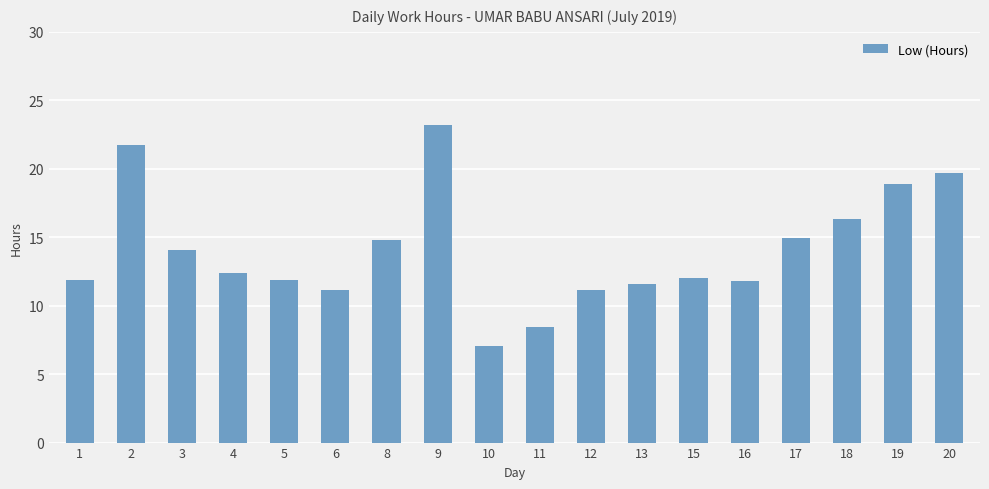

Read the value at 9.

23.2